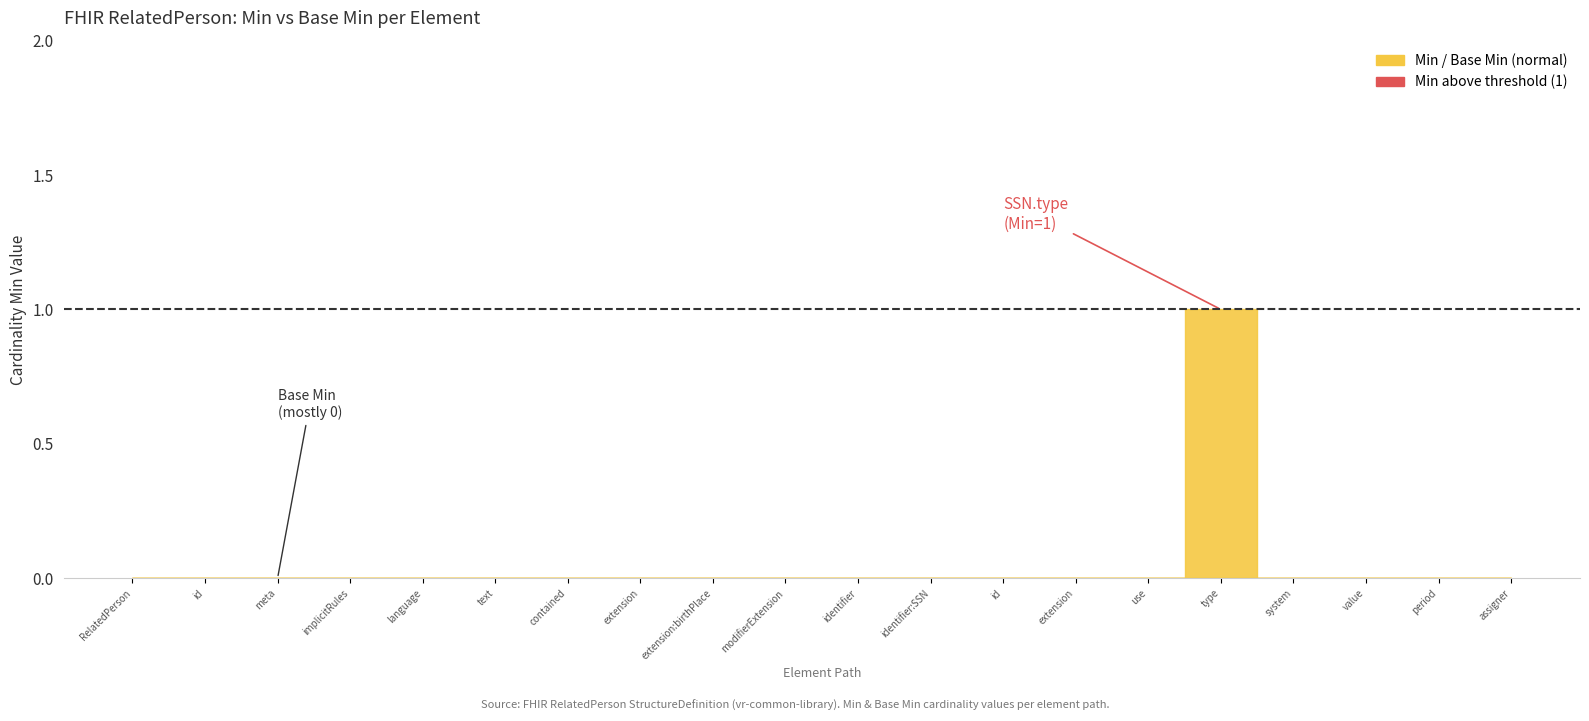

True or false: Min has more than 1 points higher than both neighbors.

False